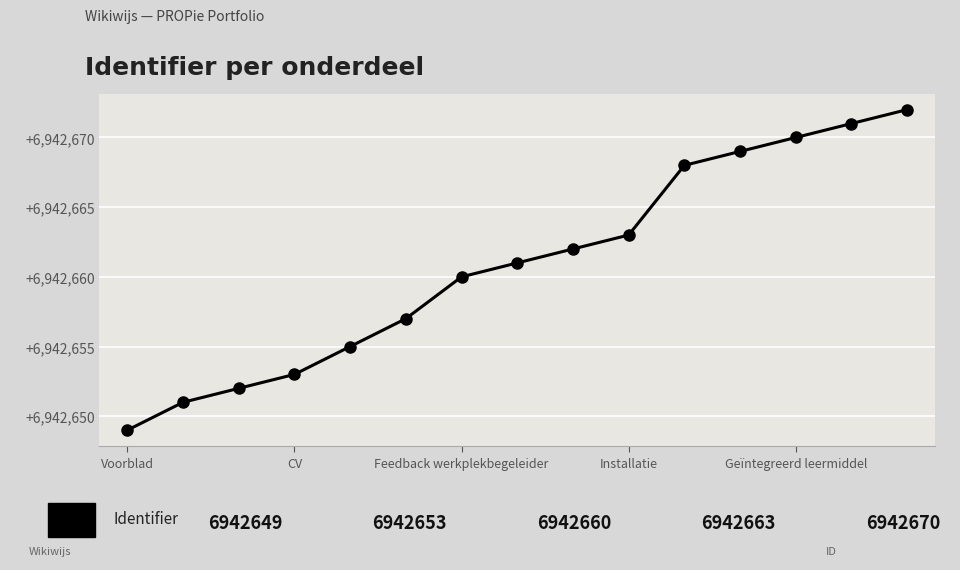

What is the greatest value displayed?

6942672